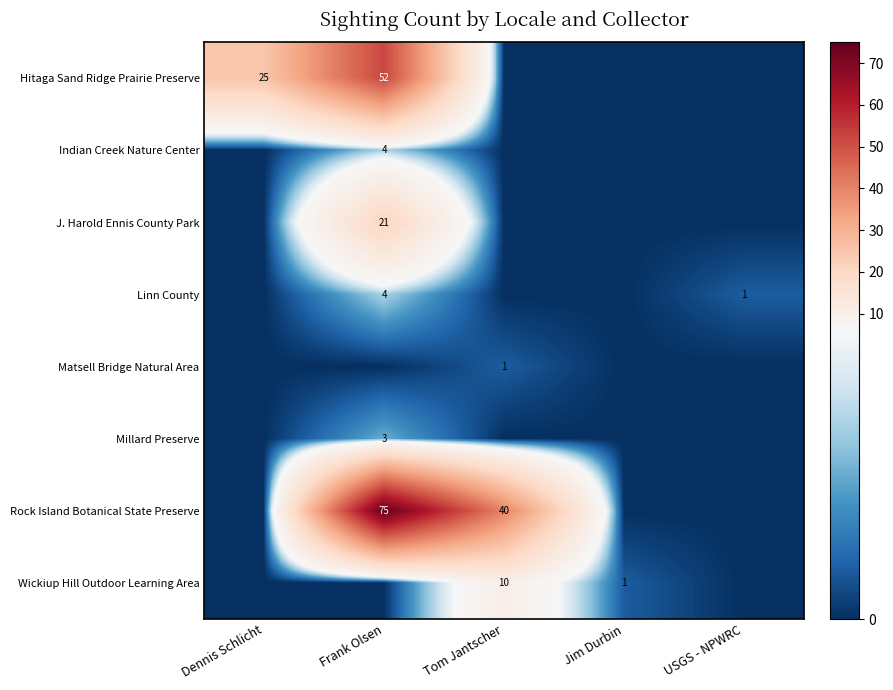

Rank the categories by Millard Preserve value from lowest to highest.

Dennis Schlicht, Tom Jantscher, Jim Durbin, USGS - NPWRC, Frank Olsen